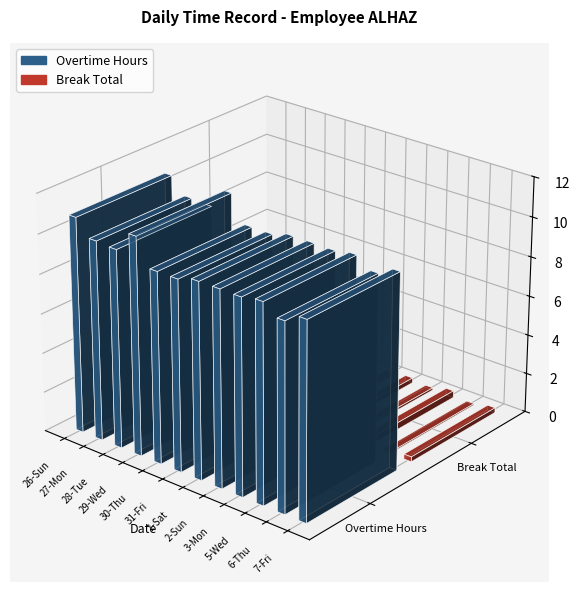

What is the maximum value shown in the chart?

11.0